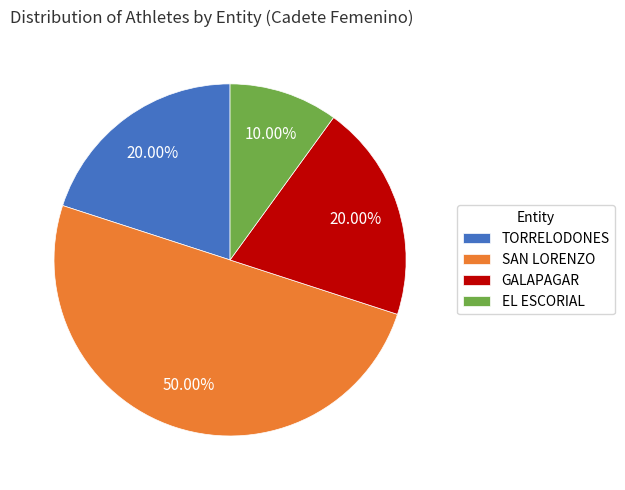

To the nearest percent, what percentage of the pie is SAN LORENZO?

50%